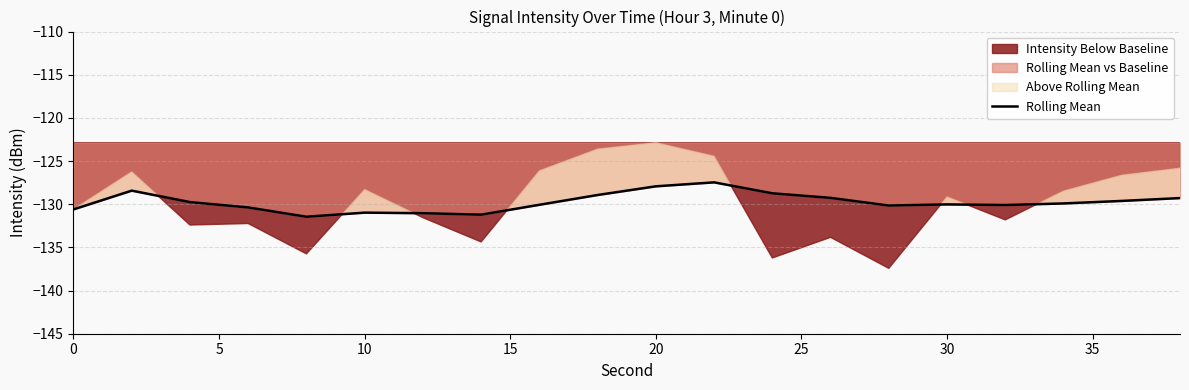

How many values are below -129?

15